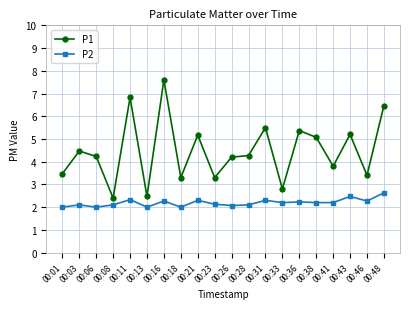

Is this an area chart (filled region under the line)?

No